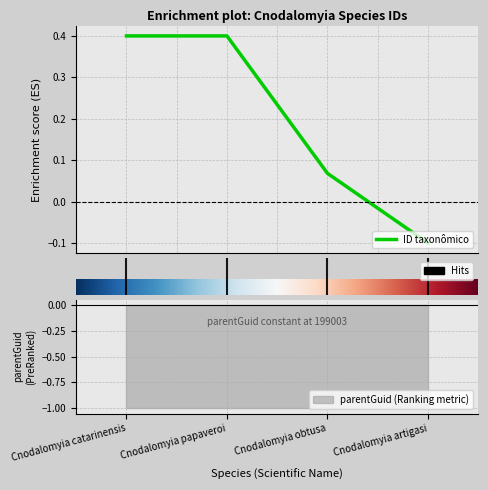

What is the sum of all values?

0.8